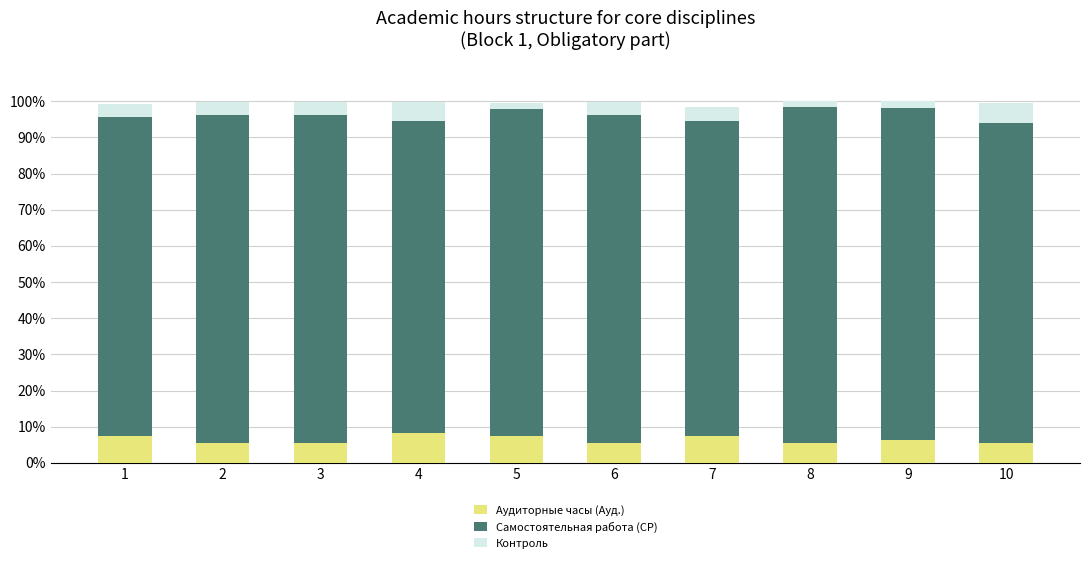

Reading right to left, transcribe the values for Аудиторные часы (Ауд.).

10=5.6	9=6.5	8=5.6	7=7.4	6=5.6	5=7.4	4=8.3	3=5.6	2=5.6	1=7.4